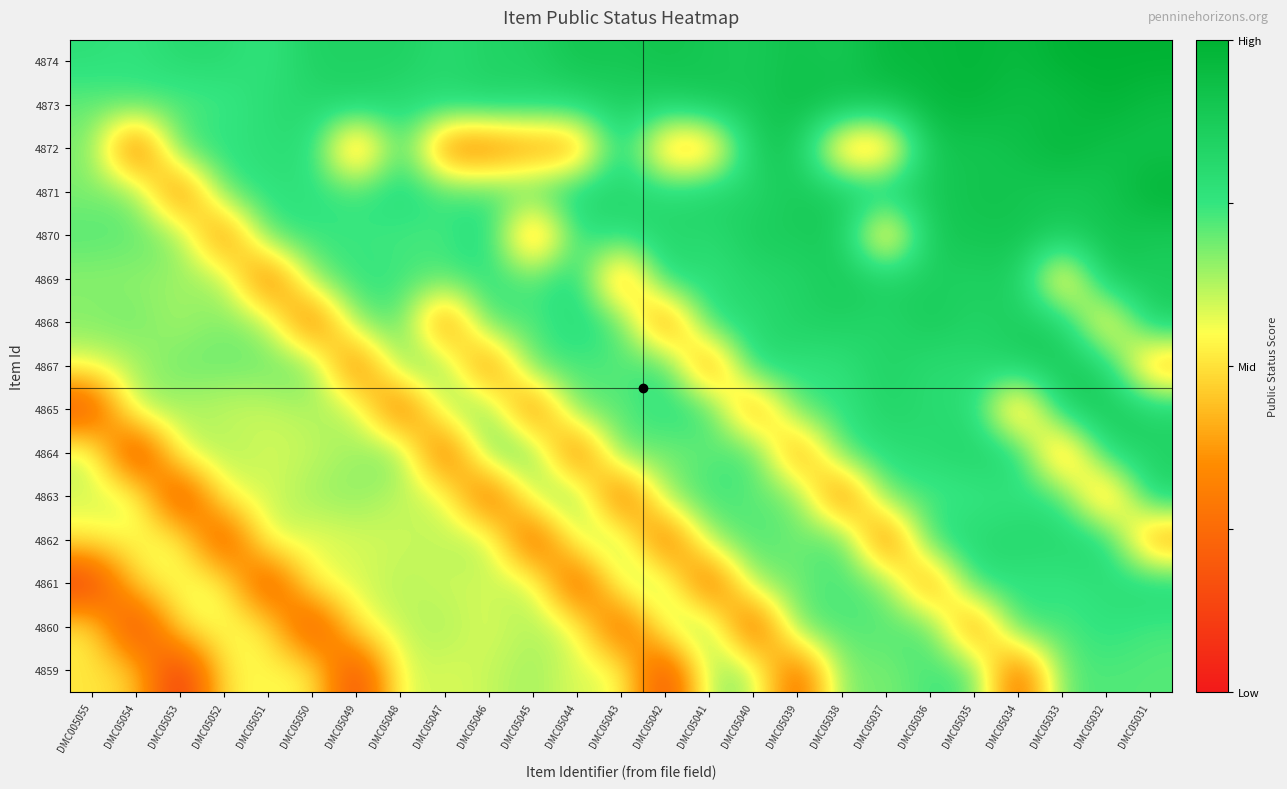

List the series in order of their peak value, highest first.

4874, 4871, 4873, 4872, 4870, 4869, 4865, 4867, 4868, 4863, 4864, 4862, 4861, 4860, 4859